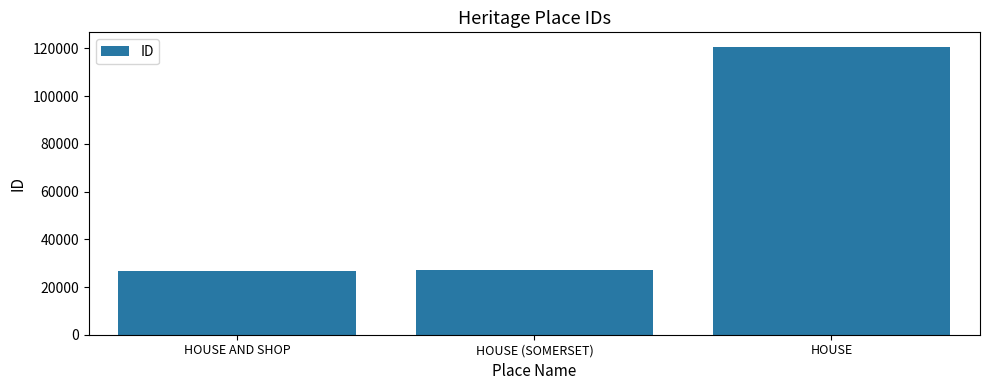

What is the value of the 2nd bar from the left?

27072